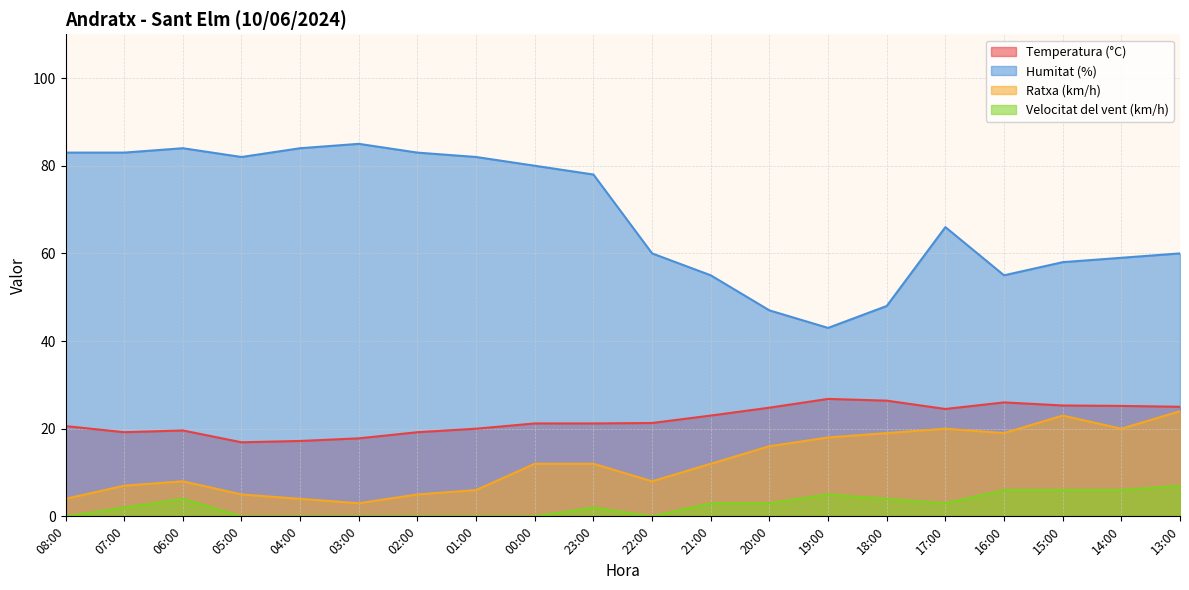

At which category is the sum across all series the highest?

13:00